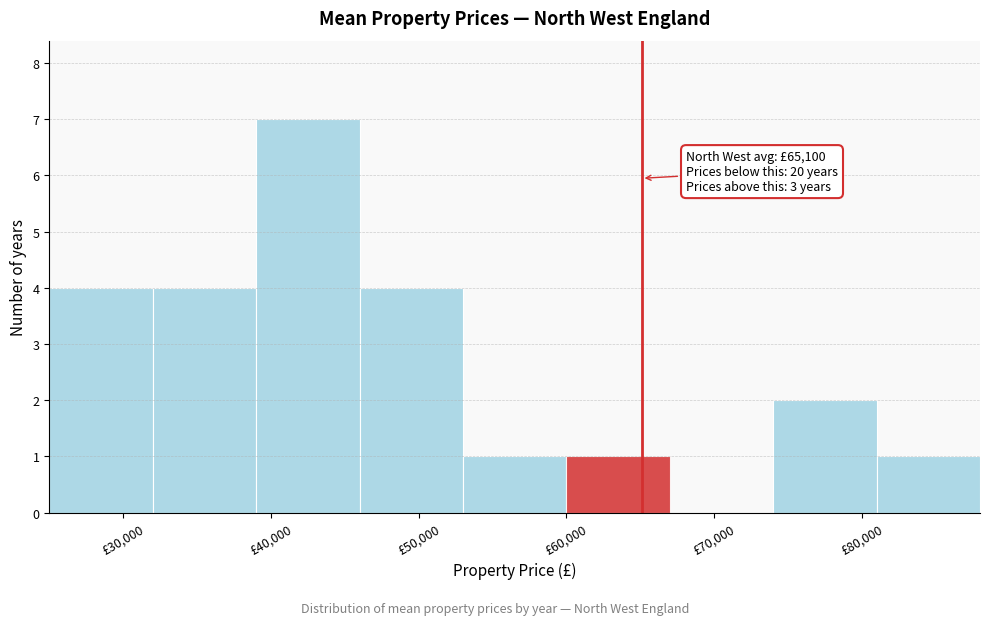

Over which range of the x-axis is the bar tallest?

39000 to 46000